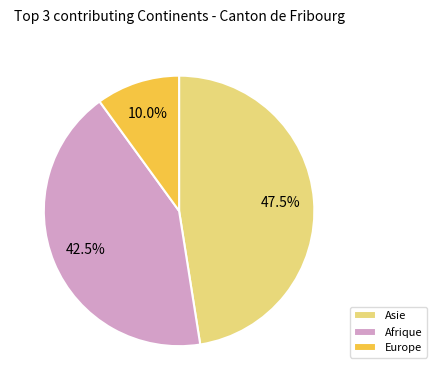

What is the smallest slice in the pie chart?

Europe